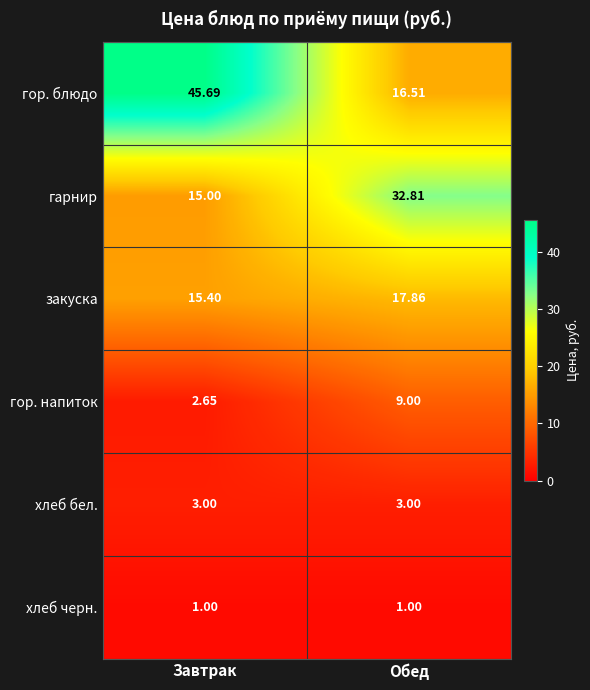

Which series has the largest total across all categories?

гор. блюдо